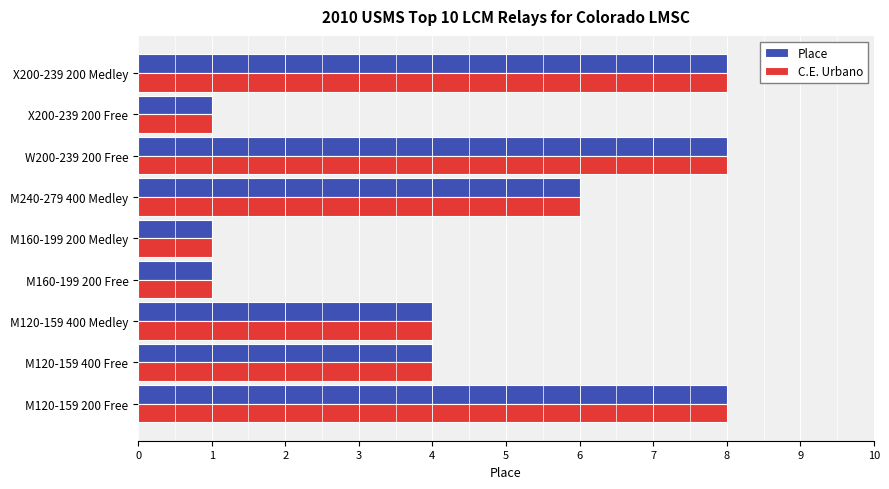

What are all the series names shown in the legend?

Place, C.E. Urbano